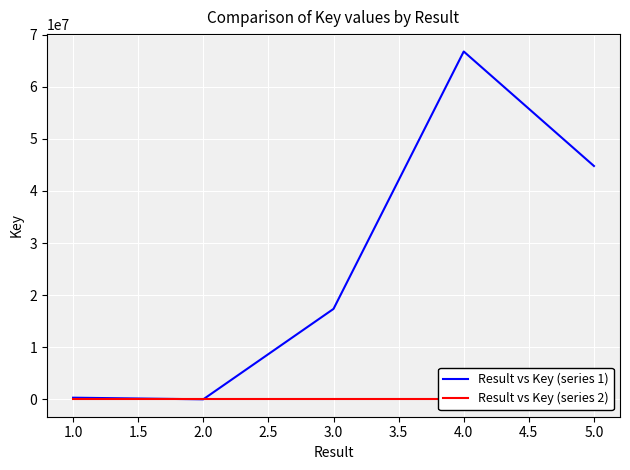

Reading left to right, extract all data points from this chart.

Result vs Key (series 1): 315246.0	5324.0	17361337.0	66774697.0	44792899.0
Result vs Key (series 2): 0.0	0.0	1.3	5.0	3.4